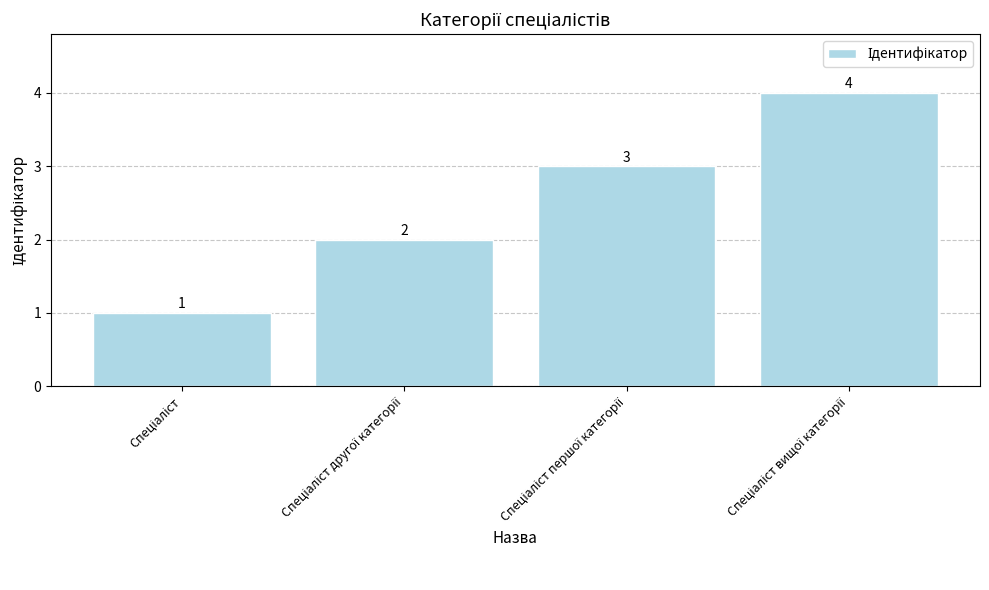

What is the value of the 2nd bar from the left?

2